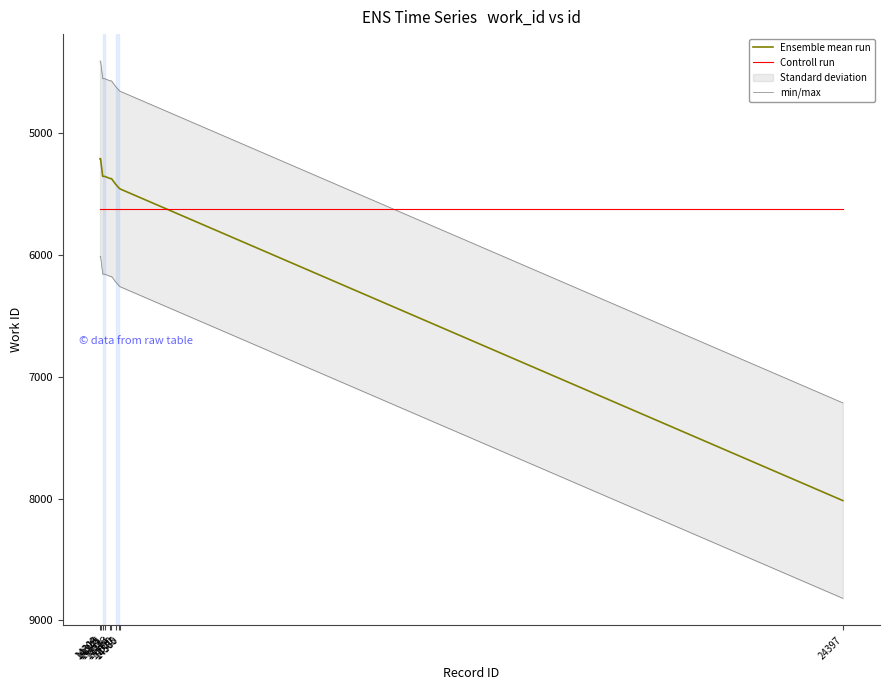

Between 14520 and 14316, which is larger?

14520